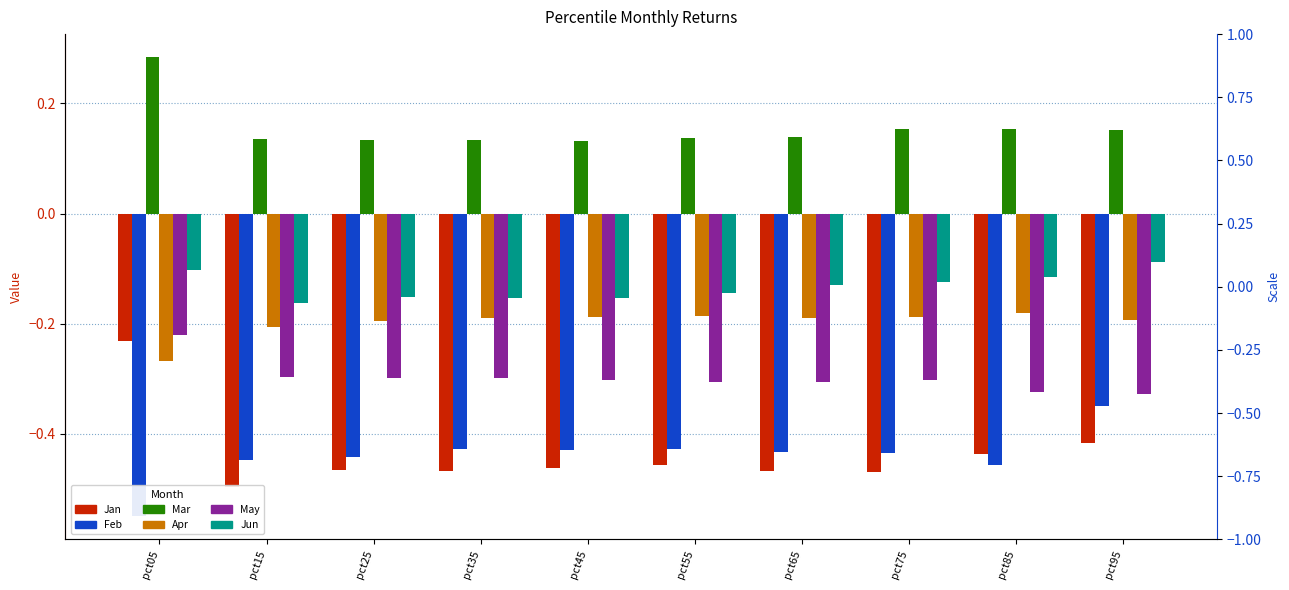

Rank the series by their maximum value, from lowest to highest.

Feb, Jan, May, Apr, Jun, Mar